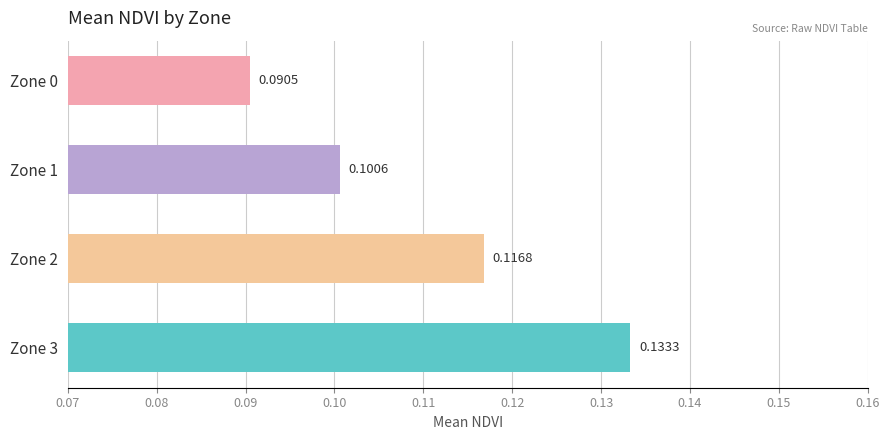

Between Zone 0 and Zone 3, which is larger?

Zone 3